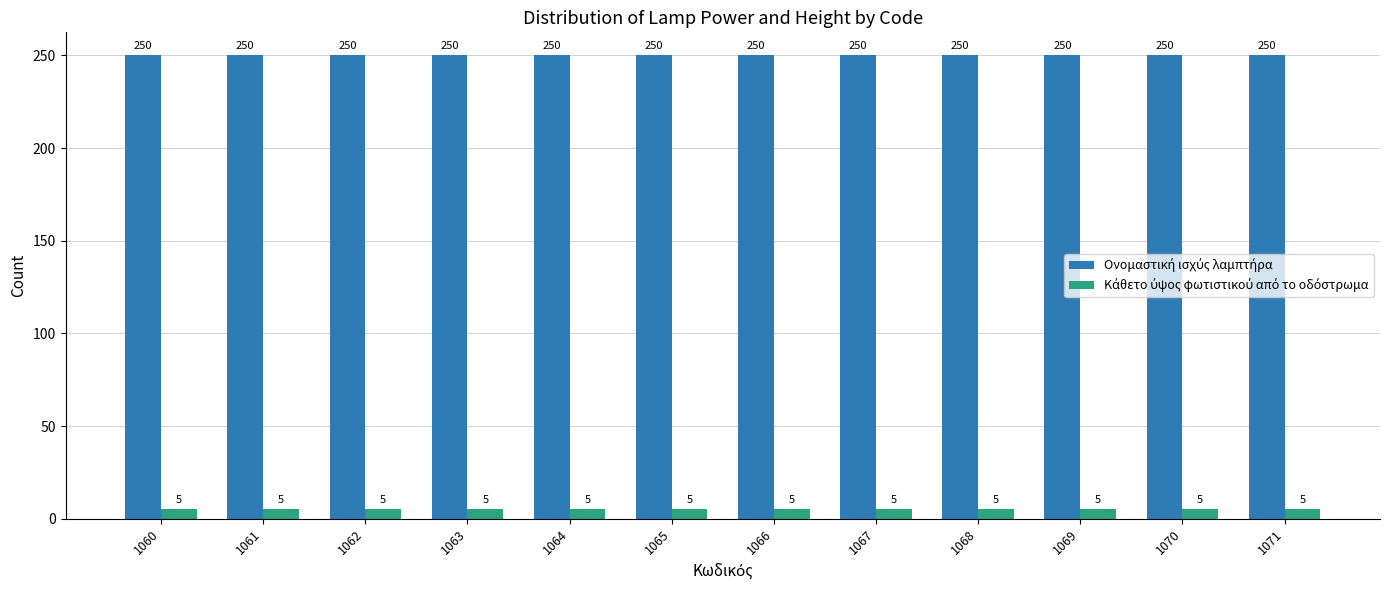

What is the minimum value shown in the chart?

5